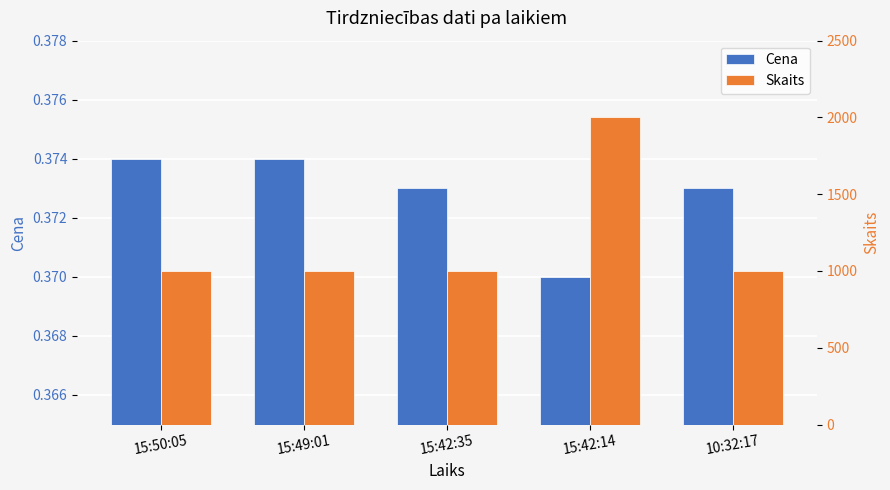

What position from the left is 15:42:14?

4